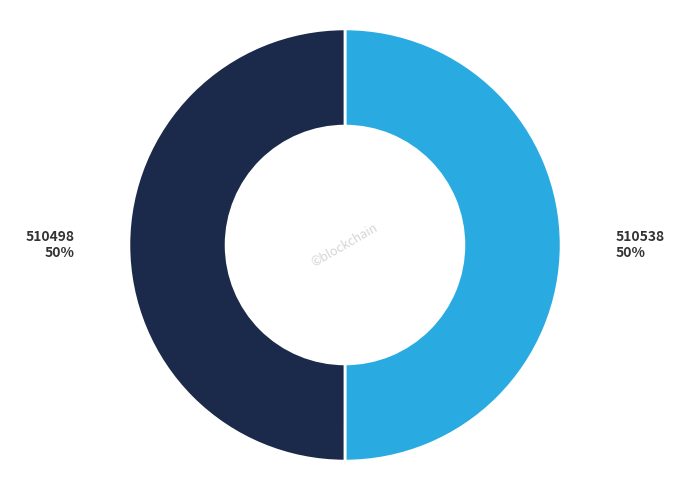

To the nearest percent, what percentage of the pie is 510498?

50%